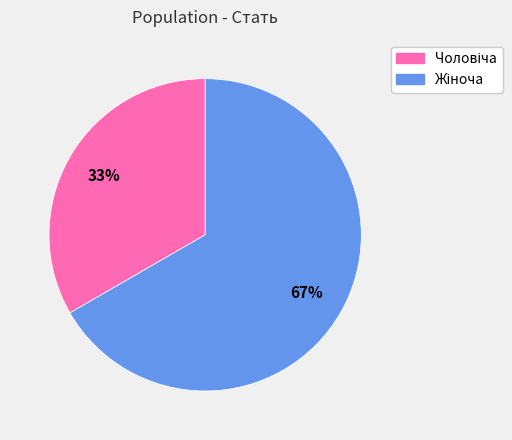

To the nearest percent, what is the average slice percentage?

50%